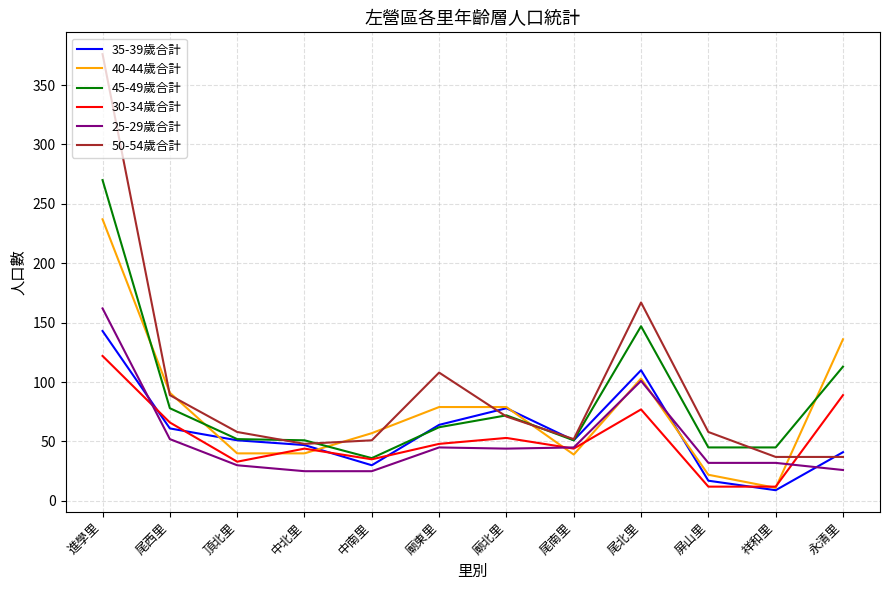

List the series in order of their peak value, highest first.

50-54歲合計, 45-49歲合計, 40-44歲合計, 25-29歲合計, 35-39歲合計, 30-34歲合計